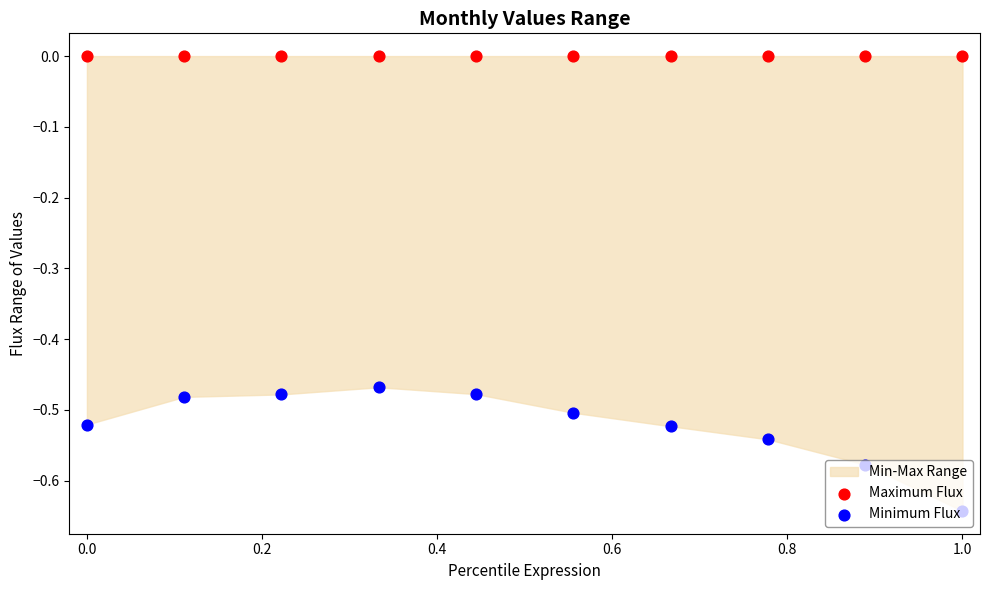

Which series has the largest total across all categories?

Maximum Flux